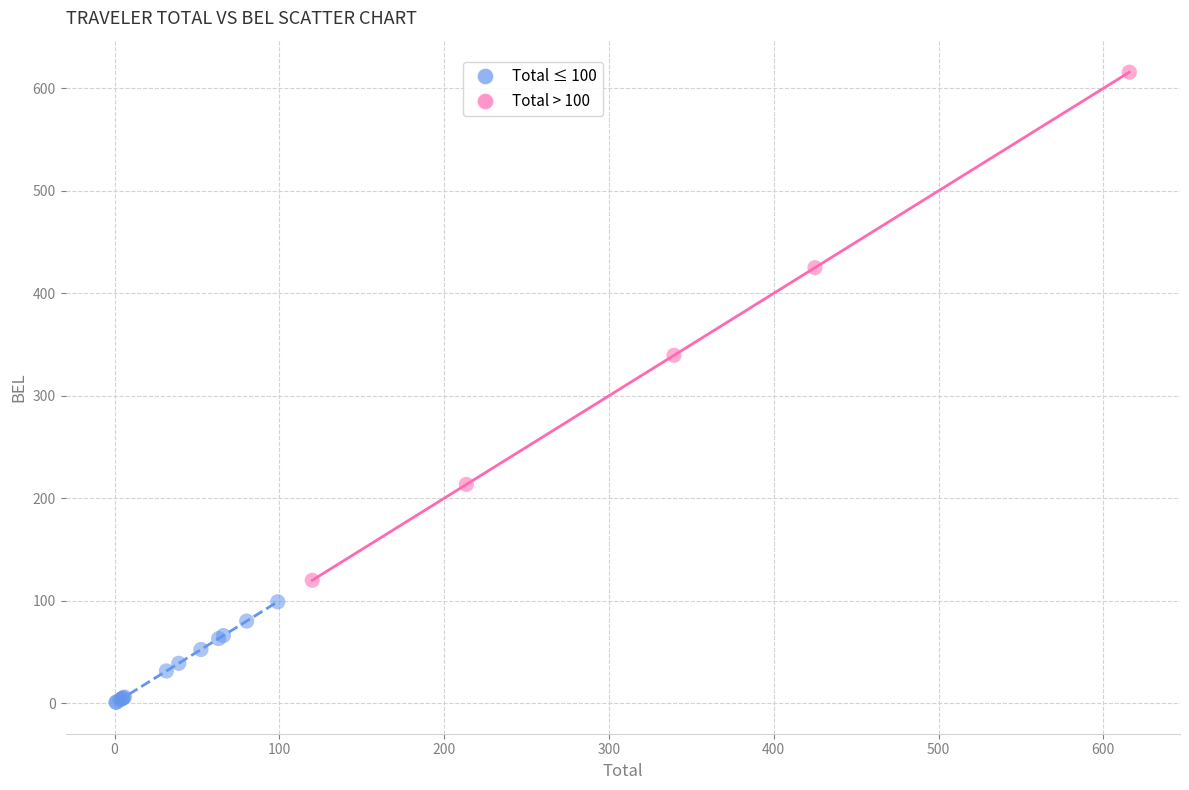

Which series reaches the maximum Y coordinate?

Total > 100